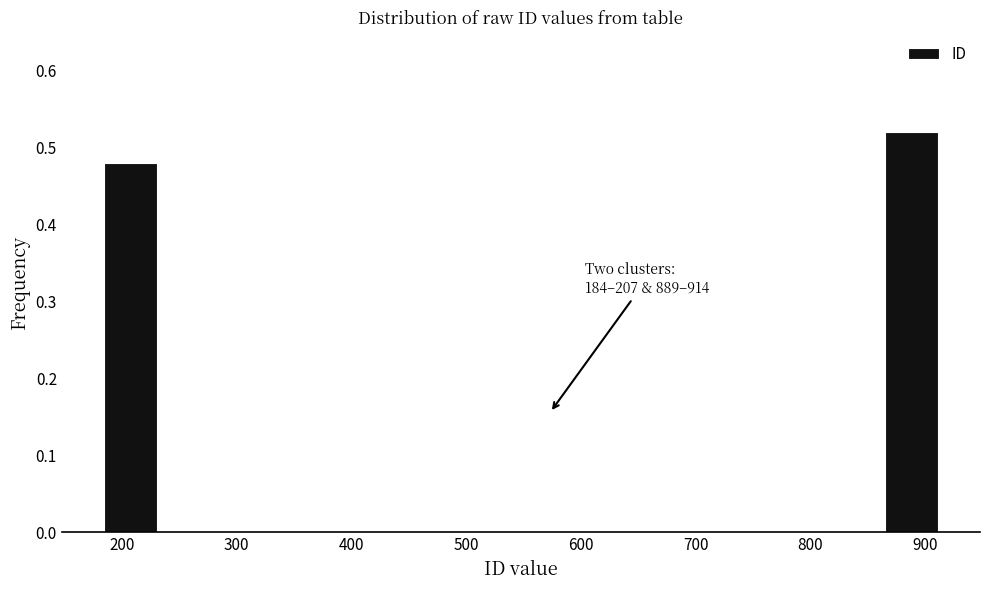

Which range on the x-axis has the tallest bar?

870 to 910